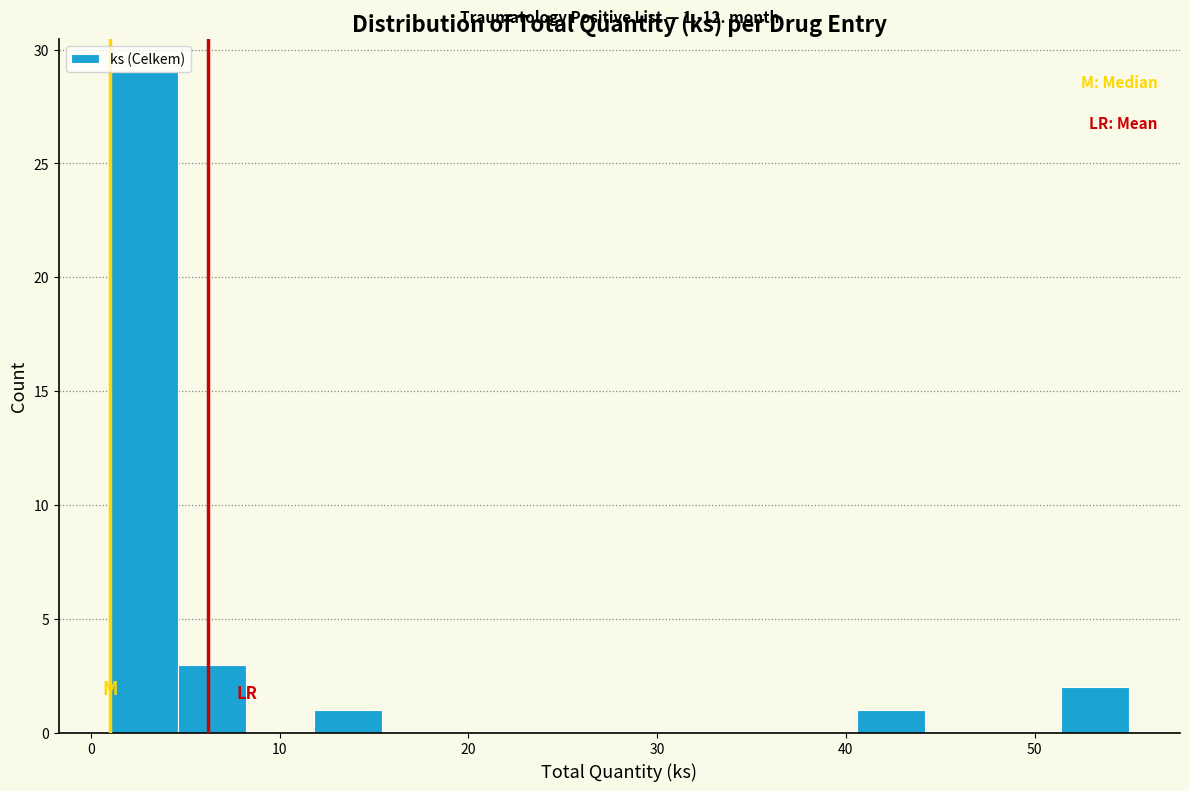

Around what value on the x-axis is the tallest bar? Give the approximate position of its centre, as read against the axis.

3